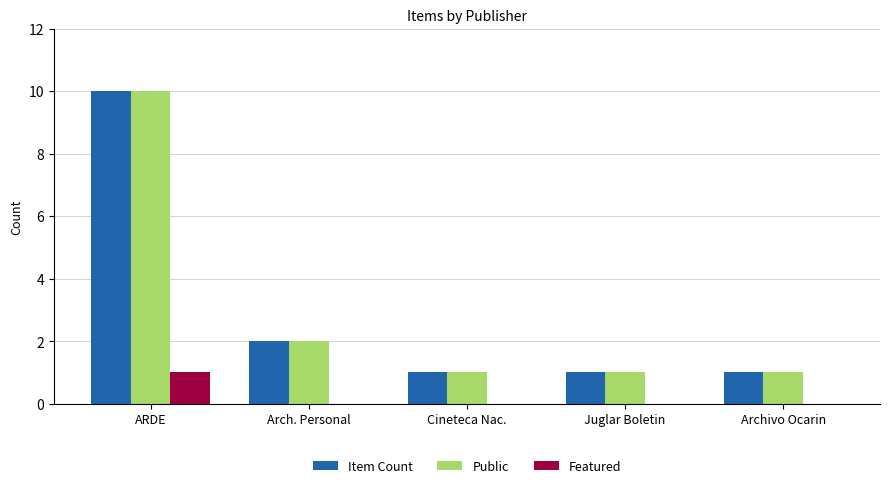

How many series are shown in this chart?

3